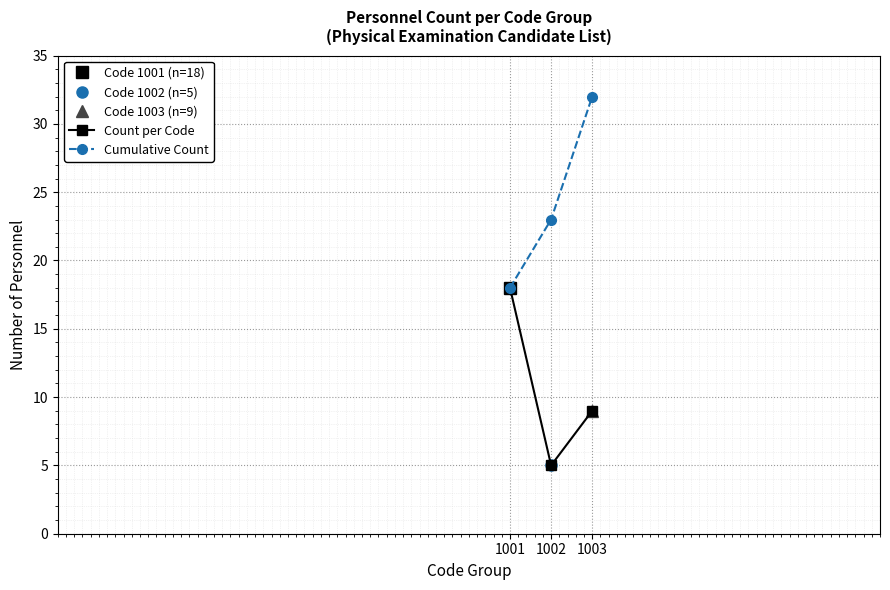

Is this an area chart (filled region under the line)?

No